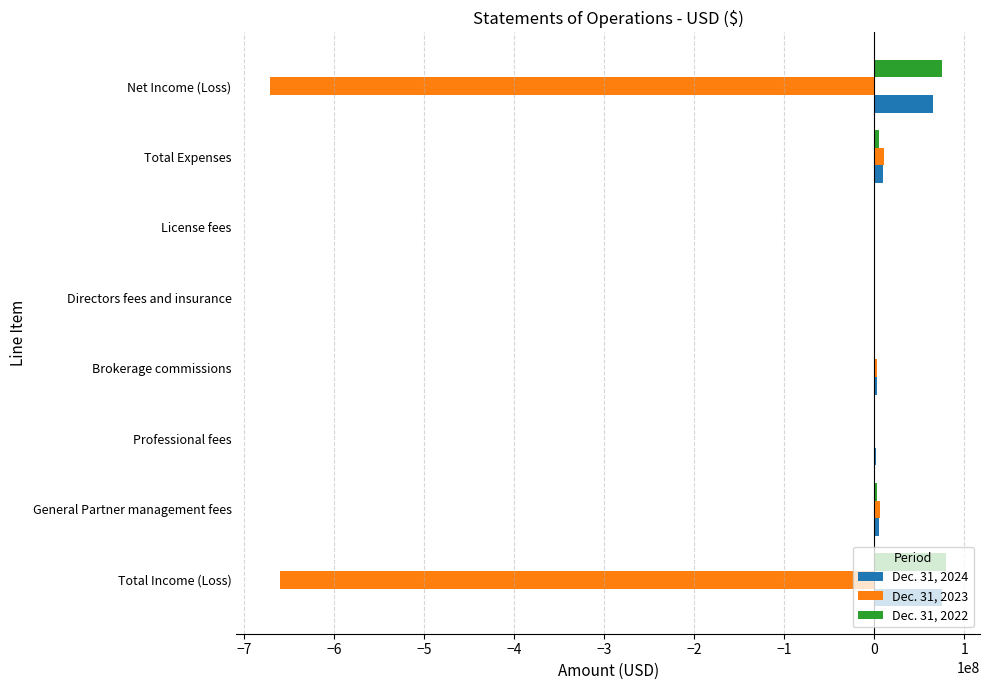

The Dec. 31, 2023 series shows -224121249 at Net Income (Loss). True or false?

False